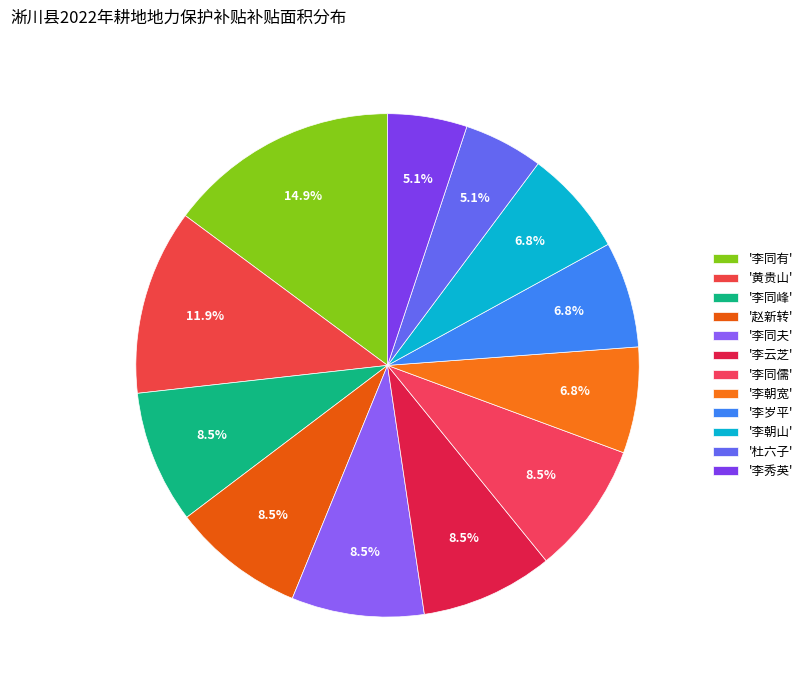

How many slices are in this pie chart?

12